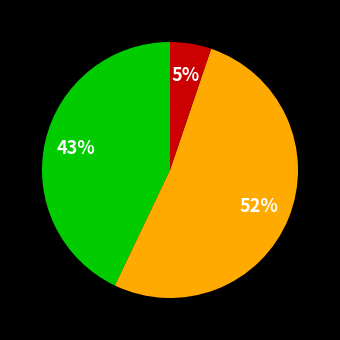

To the nearest percent, what is the average slice percentage?

33%